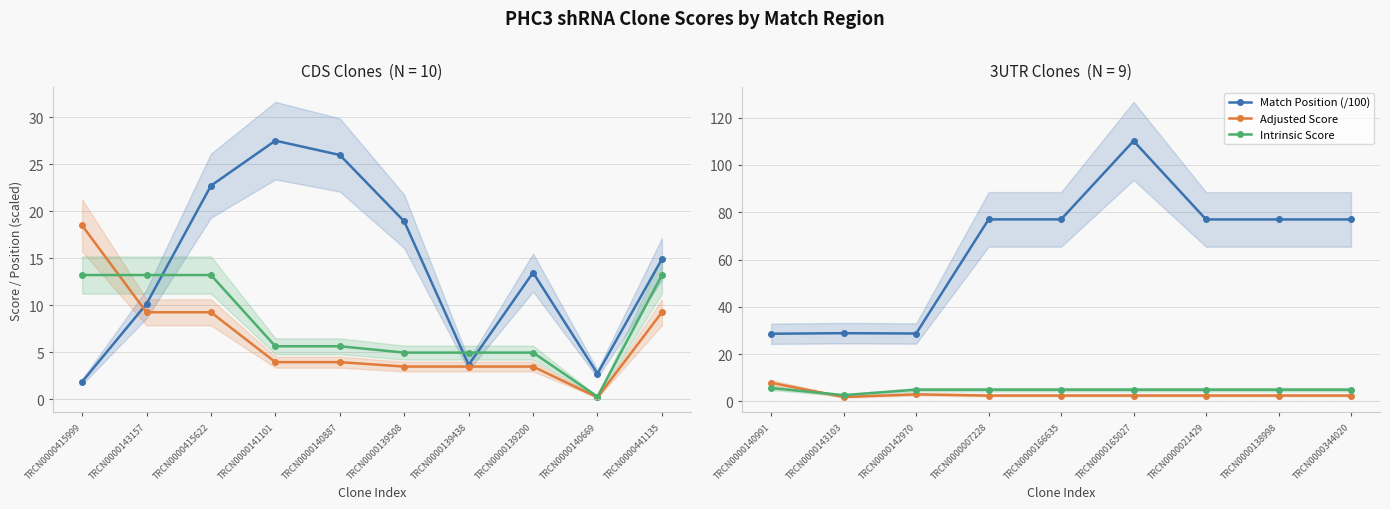

Between TRCN0000140991 and TRCN0000344020, which is larger?

TRCN0000344020